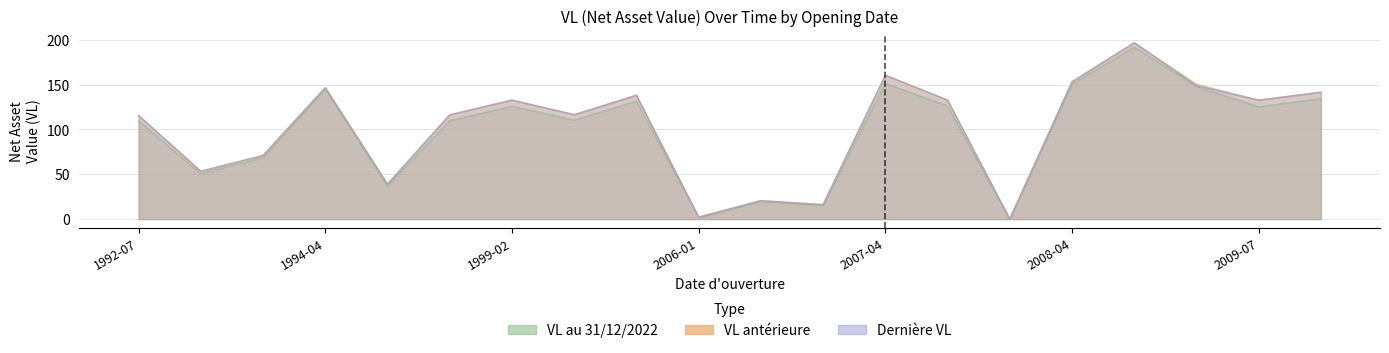

How many values in the Derniere VL series are below 132?

10